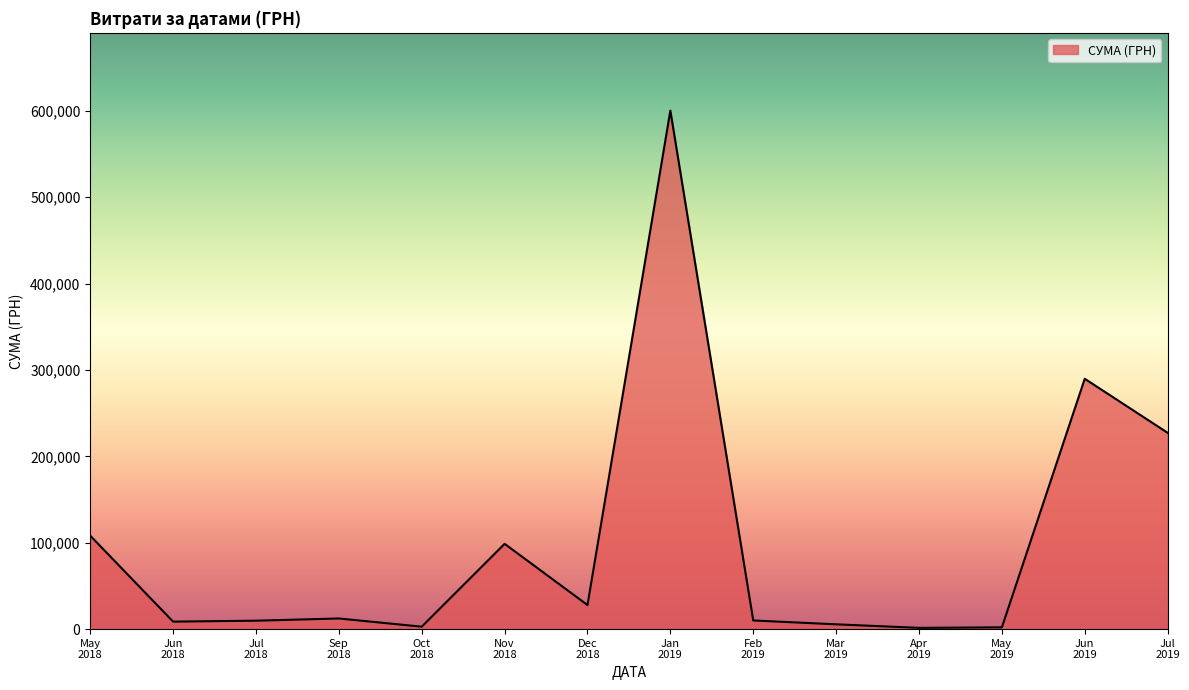

What is the difference between the maximum and minimum values?

598756.5